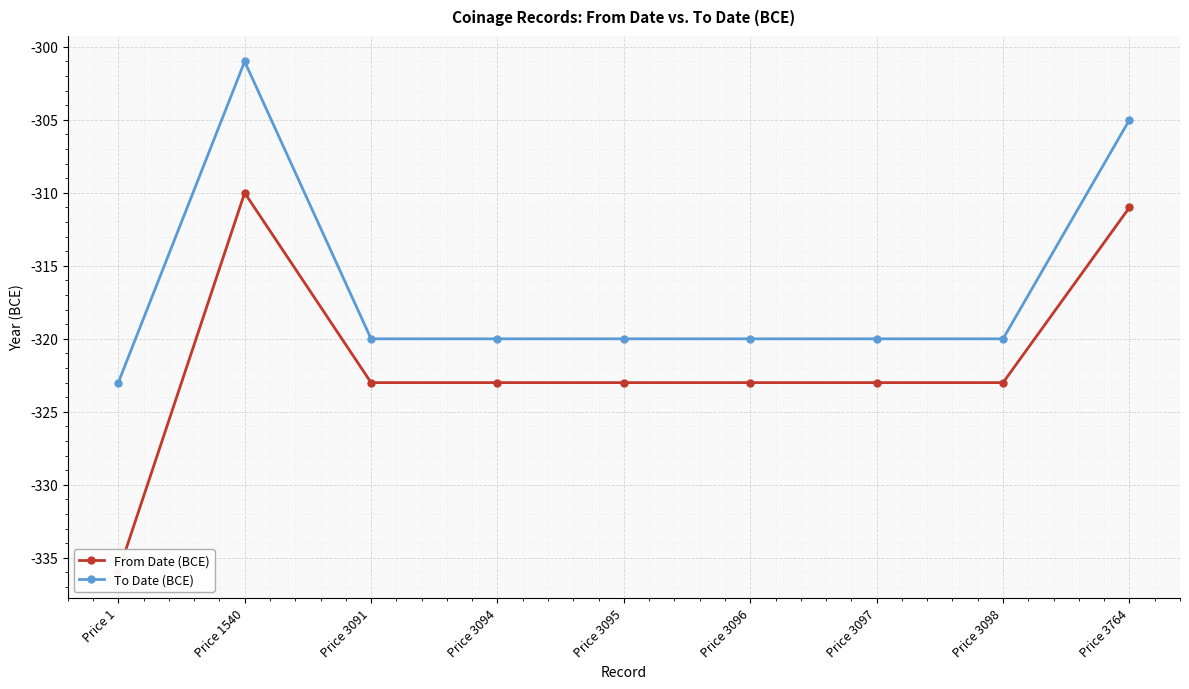

At which label does From Date (BCE) first exceed -323?

Price 1540